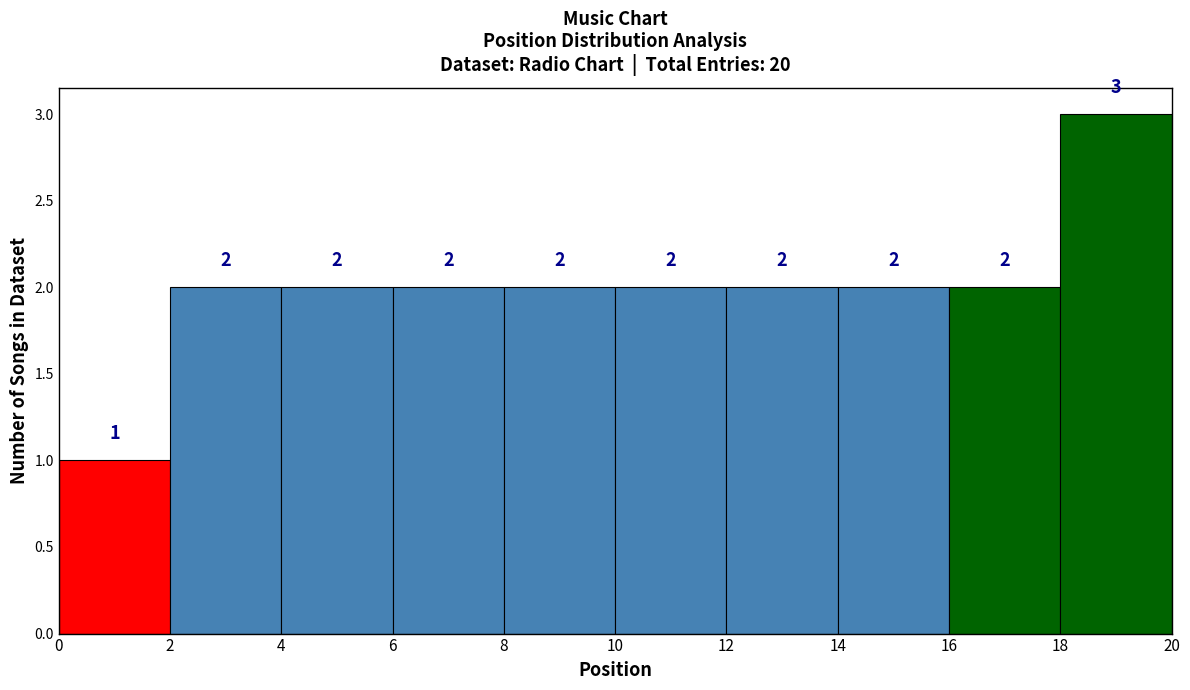

Over which range of the x-axis is the bar tallest?

18 to 20